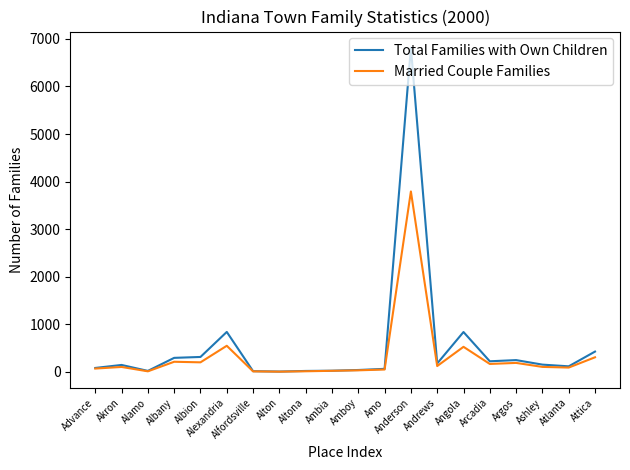

The value of Total Families with Own Children at Argos is 248. True or false?

True